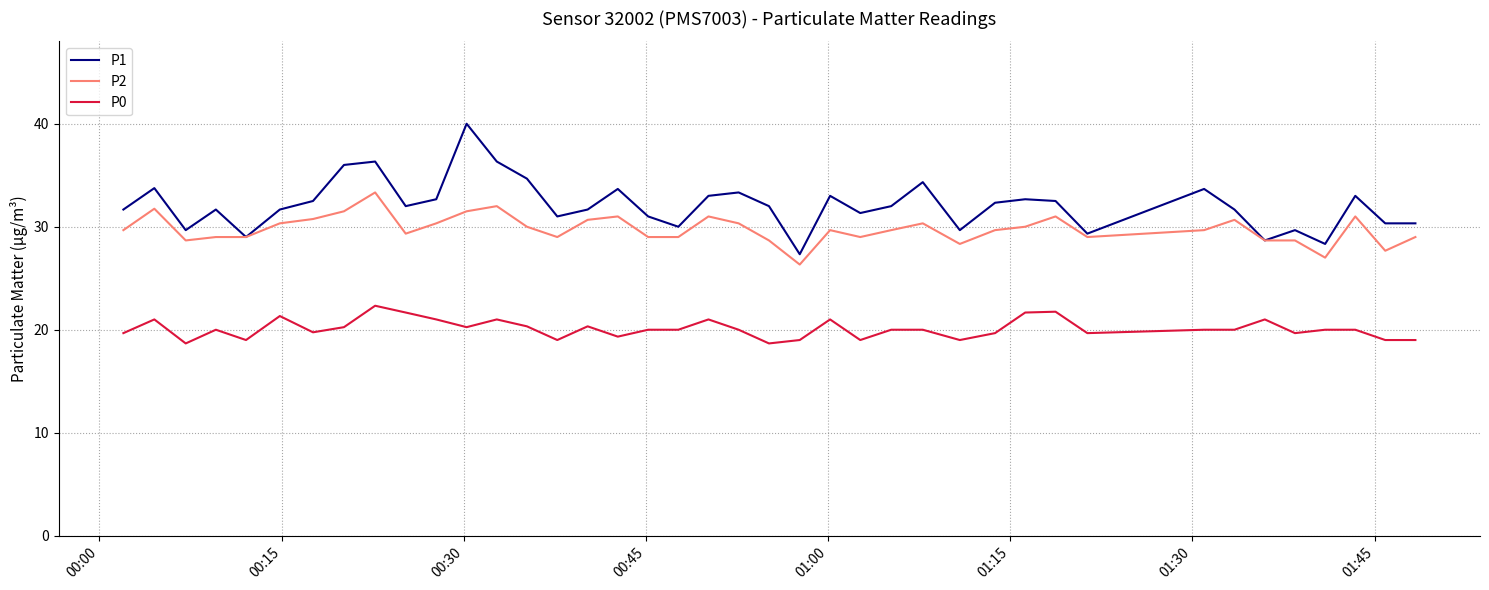

What is the maximum value for P1?

40.0